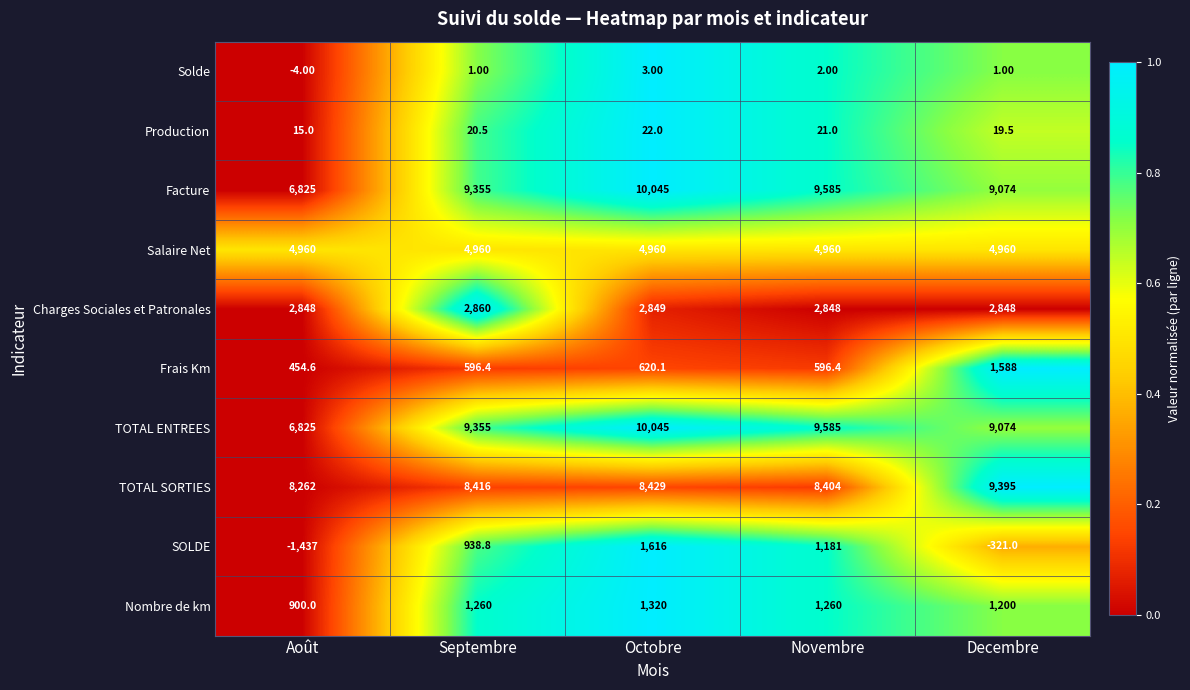

What is the sum of all Frais Km values?

3855.5